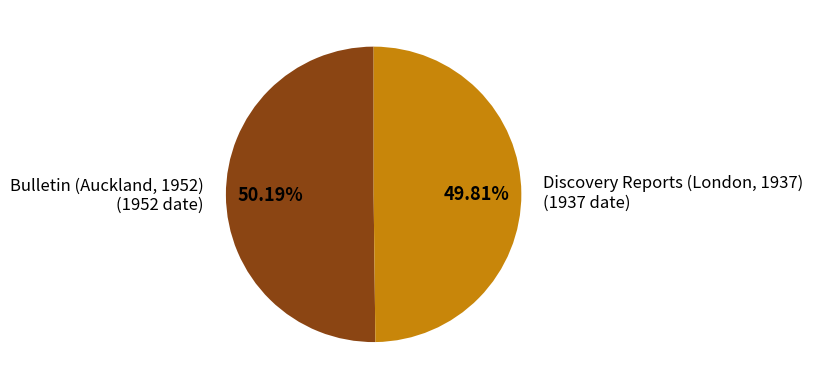

Approximately how many times larger is the value at Bulletin (Auckland, 1952) (1952 date) compared to Discovery Reports (London, 1937) (1937 date)?

1.0